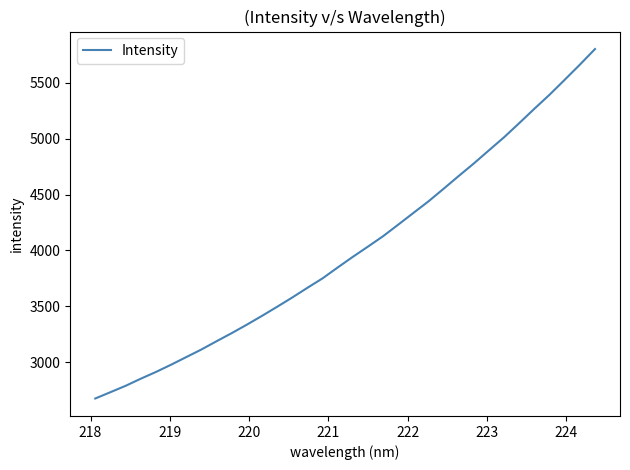

What is the difference between the maximum and minimum values?

3129.5